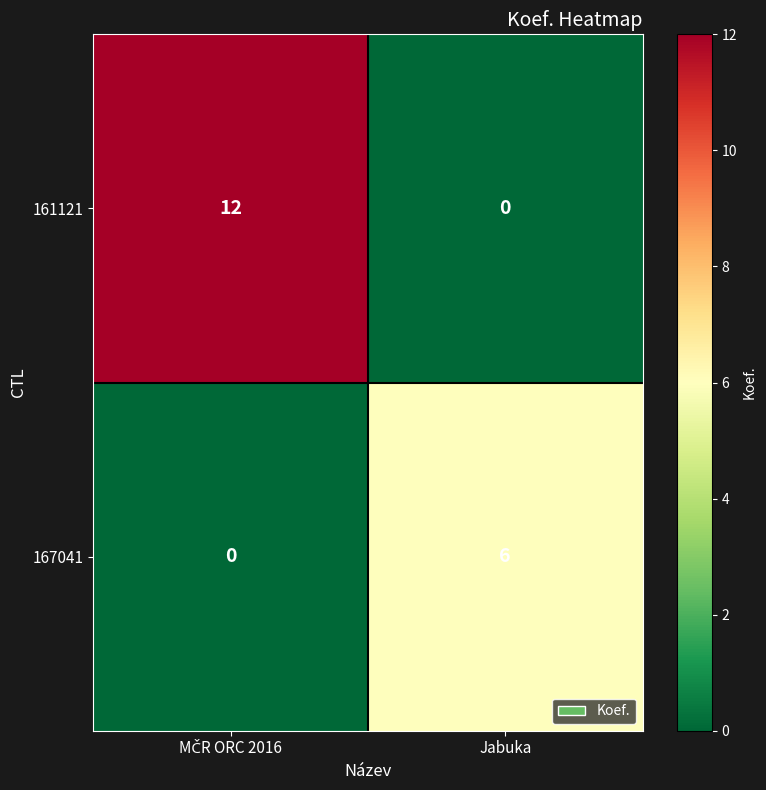

Reading left to right, extract all data points from this chart.

161121: 12	0
167041: 0	6